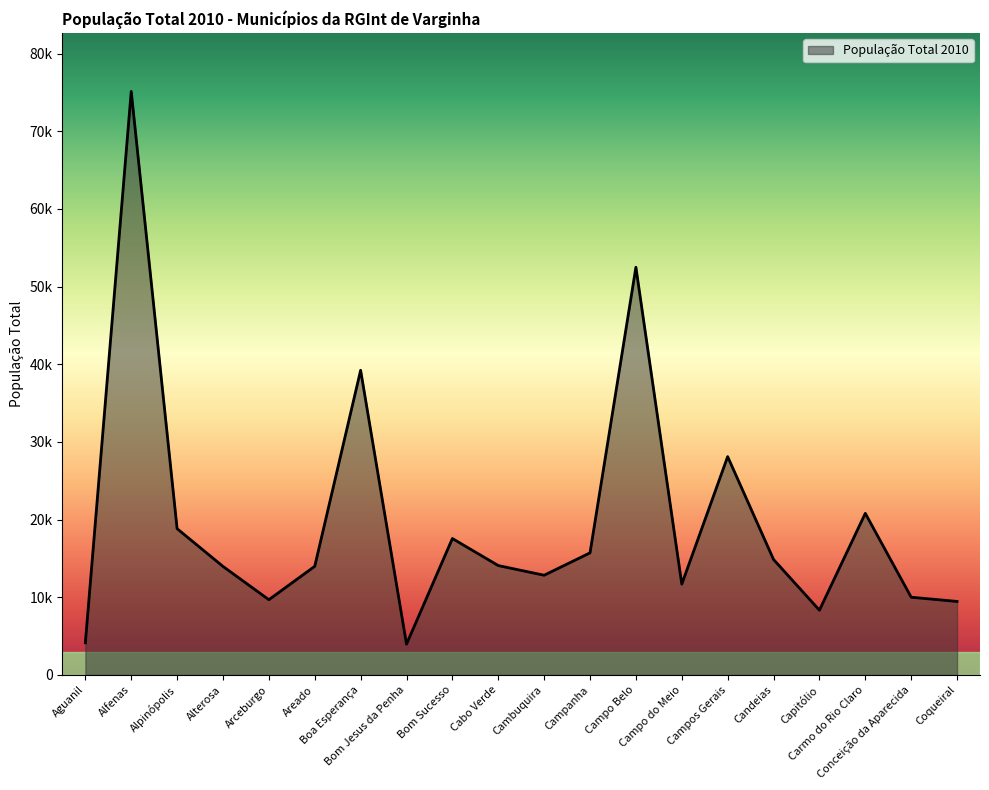

At which category does the chart reach its peak across all series?

Alfenas